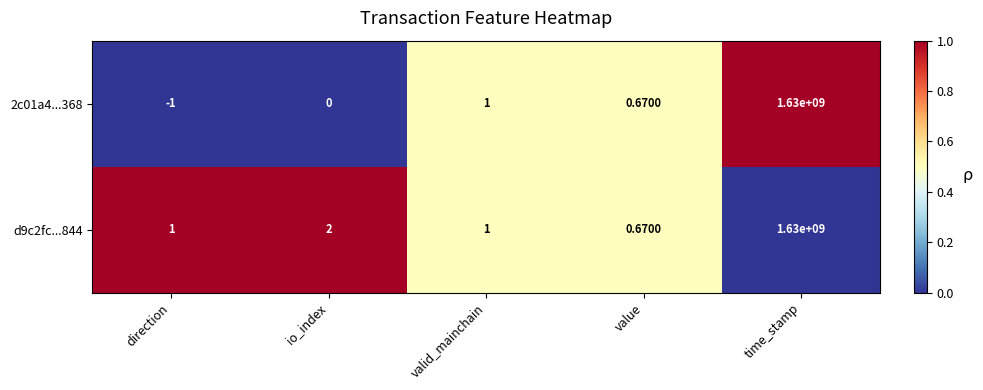

Where is 2c01a4...368 nearest to the value 814999999?

valid_mainchain